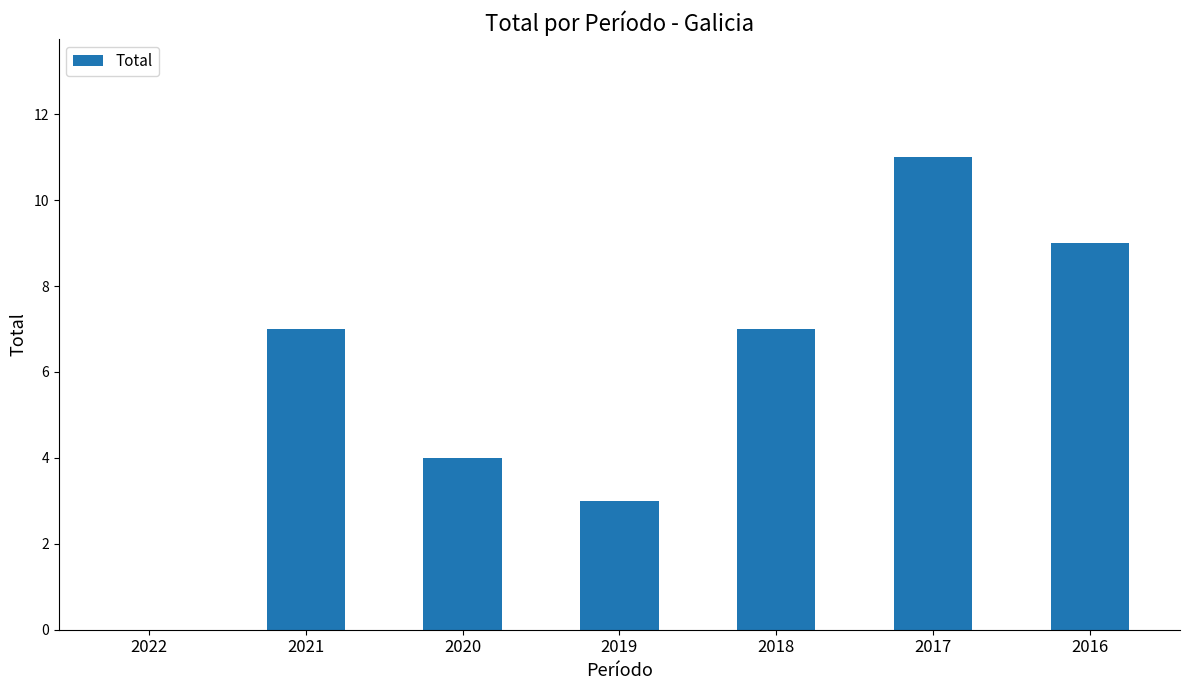

What is the sum of all values?

41